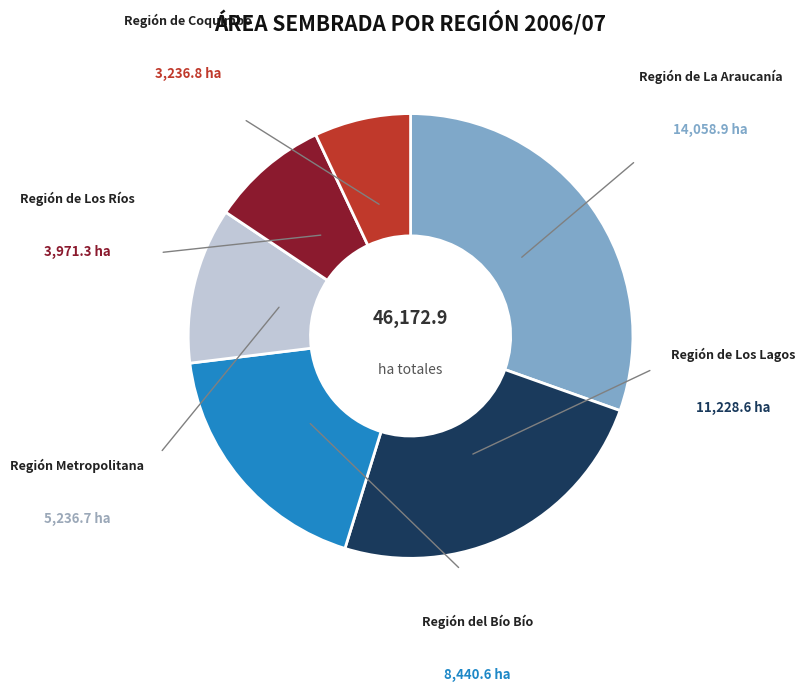

Which slice is the largest?

Región de La Araucanía